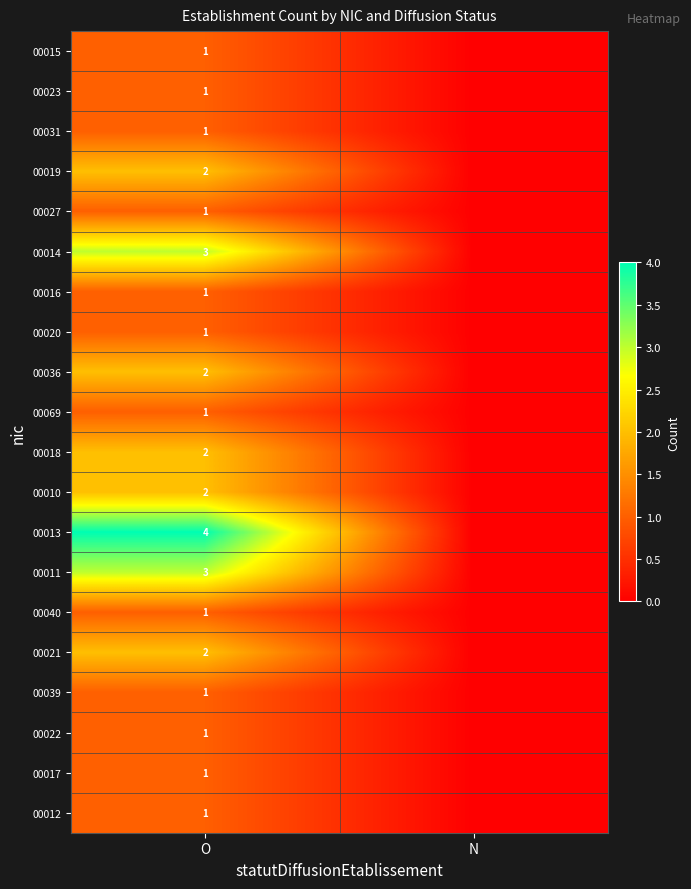

What is the spread (max minus min) of values at O?

3